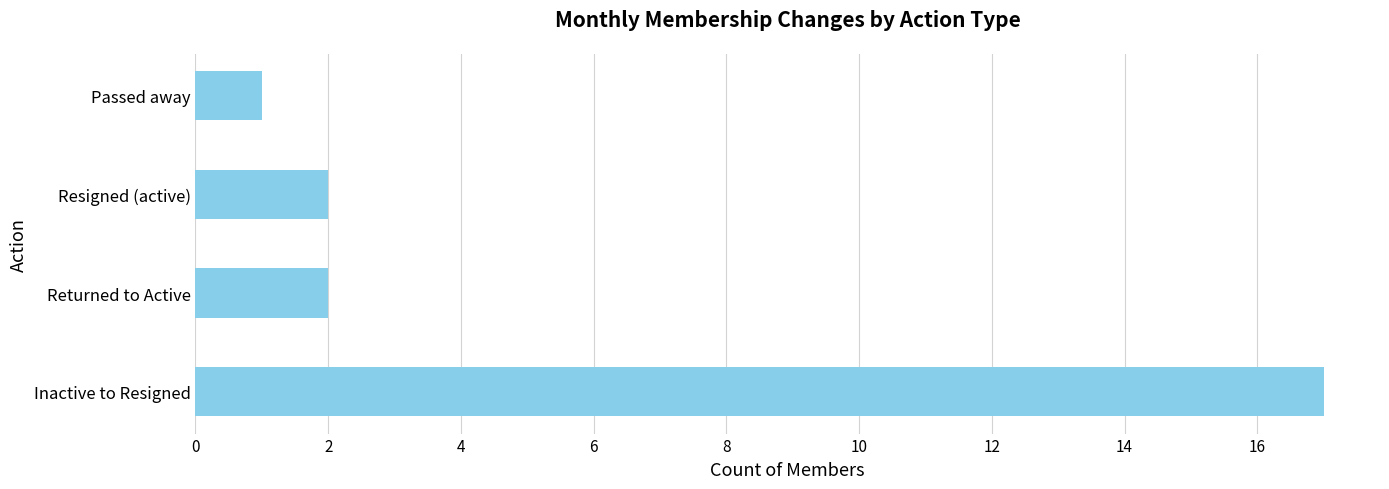

What is the difference between the maximum and minimum values?

16